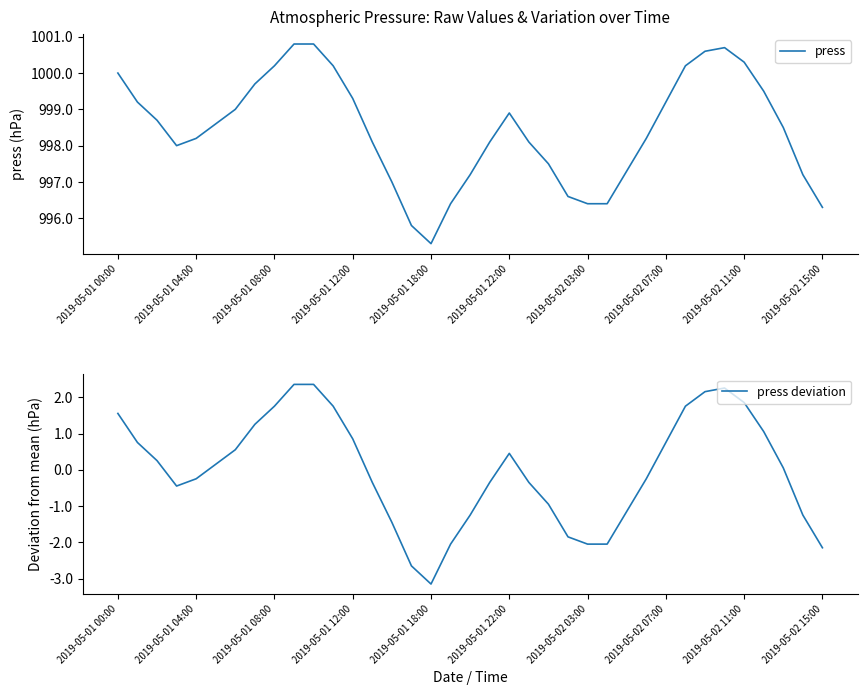

At which category does the chart reach its minimum across all series?

2019-05-01 18:00